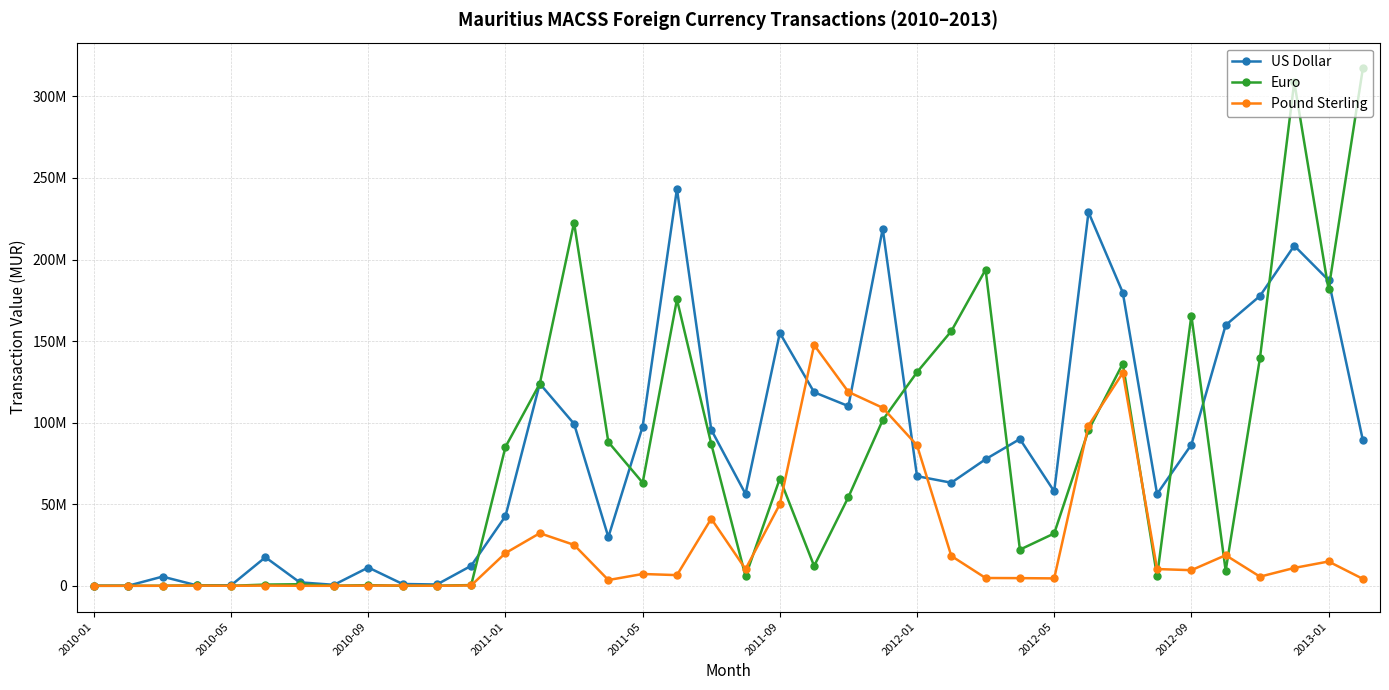

List the series in order of their peak value, lowest first.

Pound Sterling, US Dollar, Euro